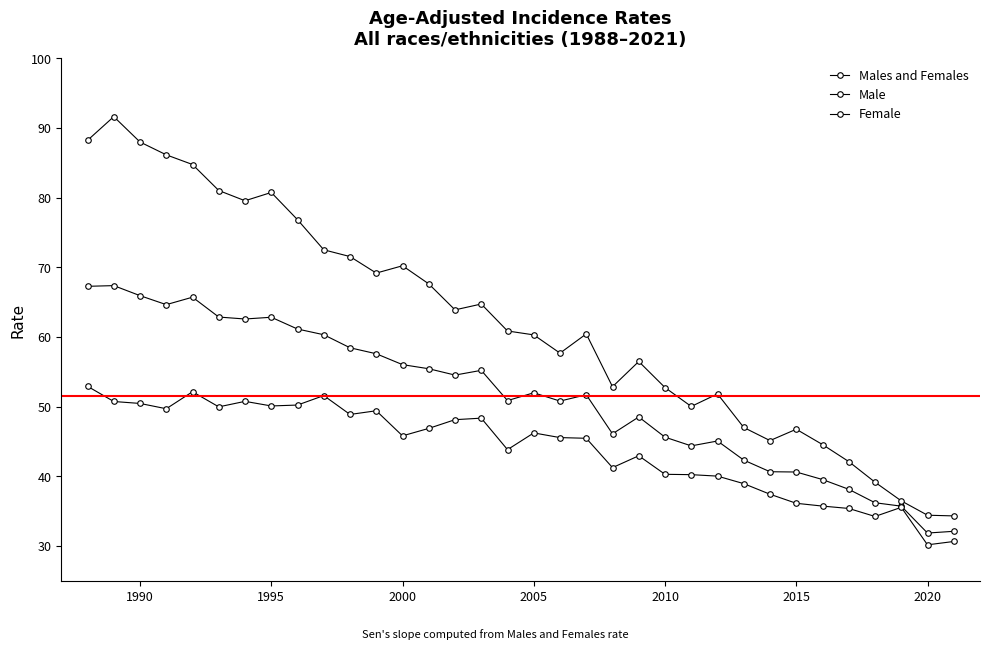

How many lines are shown in the chart?

3